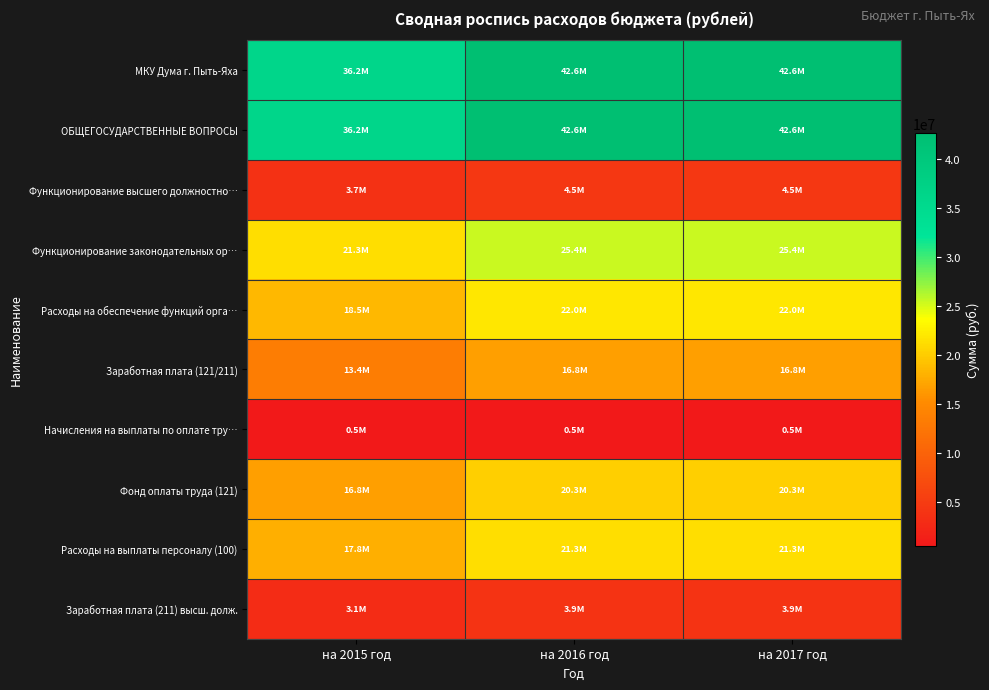

List the series in order of their peak value, lowest first.

Начисления на выплаты по оплате тру…, Заработная плата (211) высш. долж., Функционирование высшего должностно…, Заработная плата (121/211), Фонд оплаты труда (121), Расходы на выплаты персоналу (100), Расходы на обеспечение функций орга…, Функционирование законодательных ор…, ОБЩЕГОСУДАРСТВЕННЫЕ ВОПРОСЫ, МКУ Дума г. Пыть-Яха